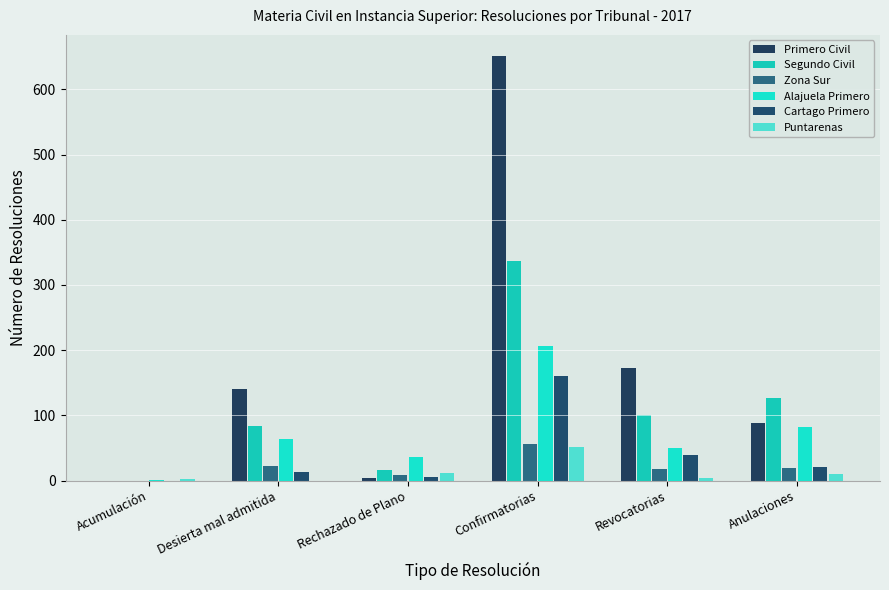

How many values in Segundo Civil are above zero?

5